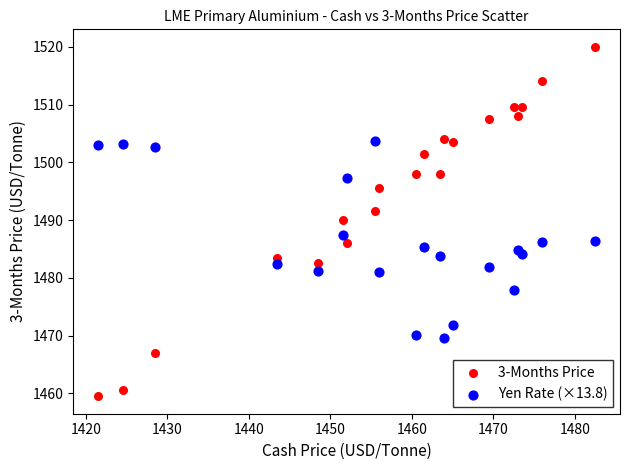

Across all data points, what is the range of X values (max minus min)?

61.0